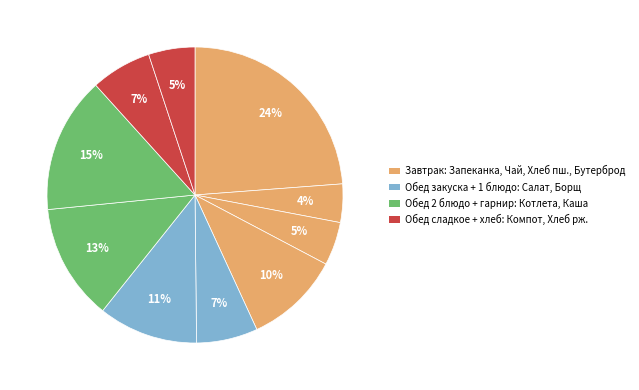

How many segments does this pie chart have?

10